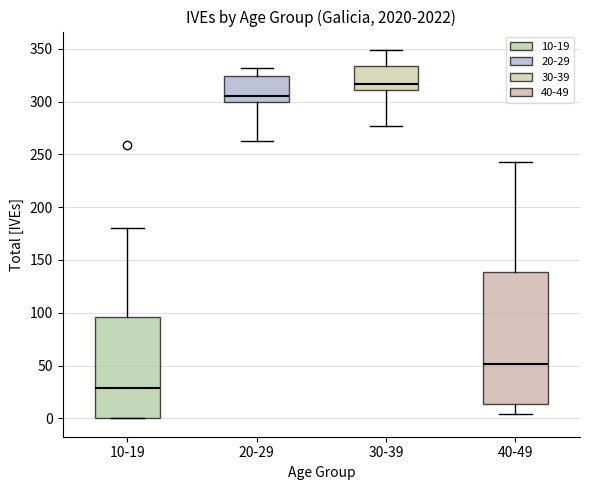

Comparing the boxes themselves (not the whiskers), which one is the tallest?

40-49